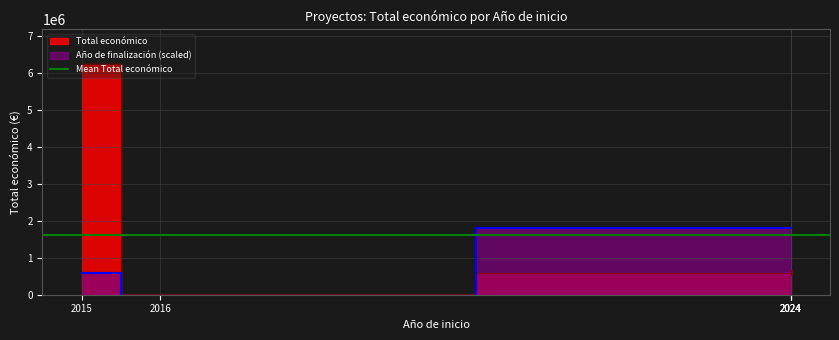

What is the sum of the values at 2024 and 2016?

1217553